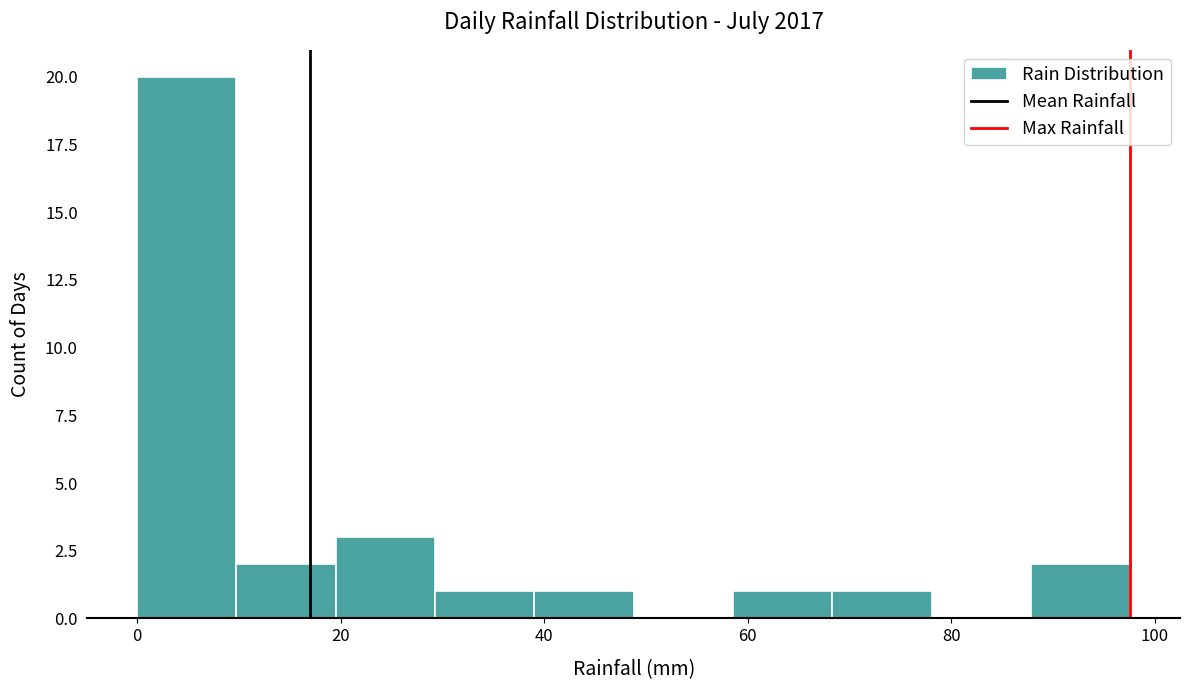

How tall is the bar that spans 30 to 40 on the x-axis? Neither the bar edges nor the heights are printed on the chart, so give them approximately, as read against the axes.

1